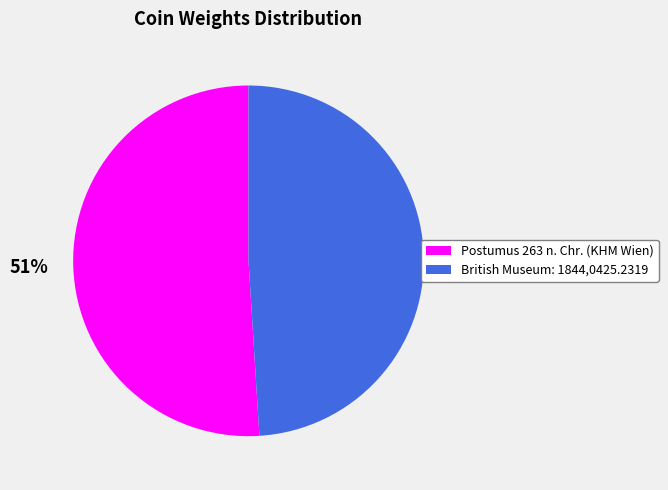

To the nearest percent, what percentage of the pie is British Museum: 1844,0425.2319?

49%